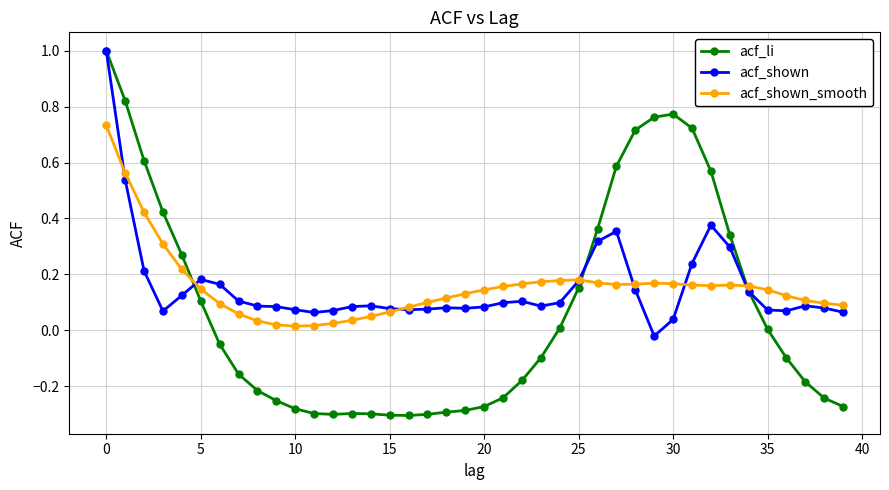

True or false: acf_shown_smooth has more than 1 points higher than both neighbors.

True